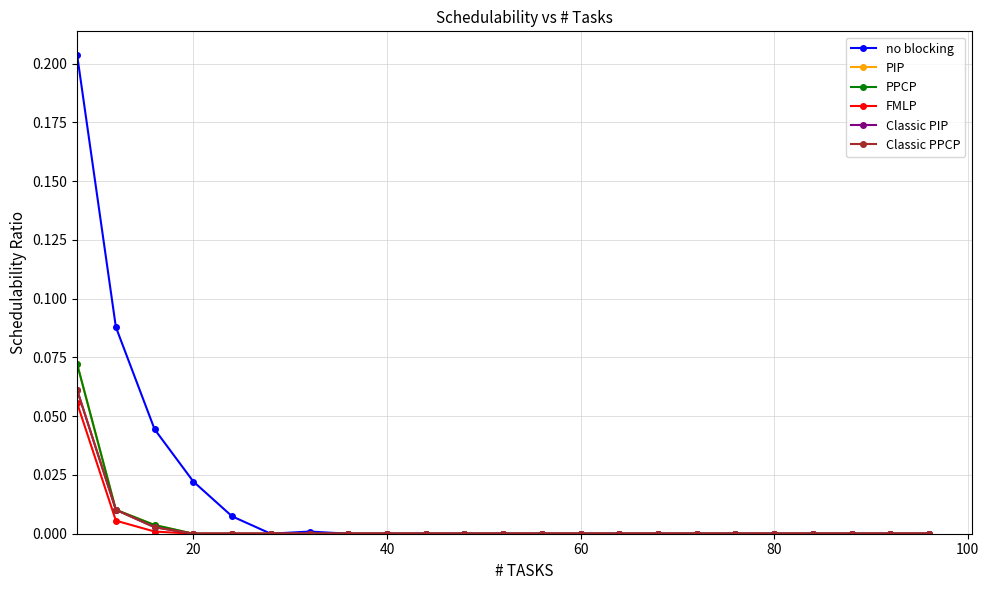

Is this an area chart (filled region under the line)?

No